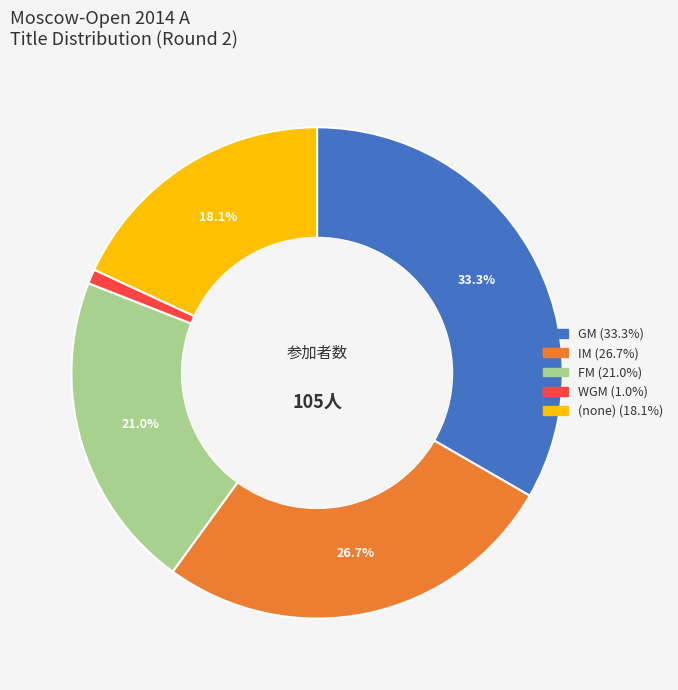

Does any single category account for the majority?

No